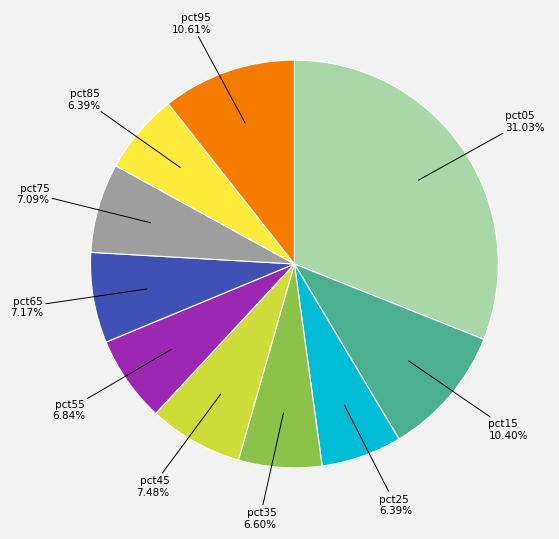

Which slice is the largest?

pct05